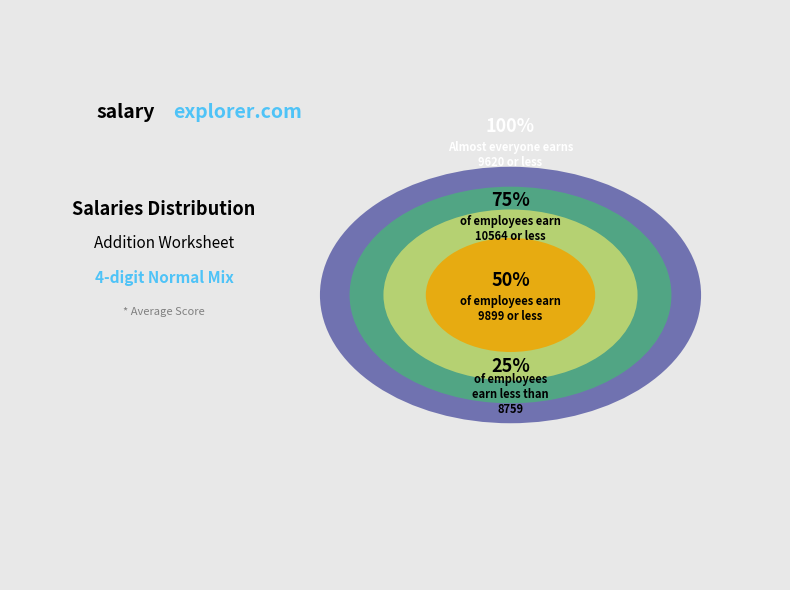

Does 1 represent more than half of the total?

No